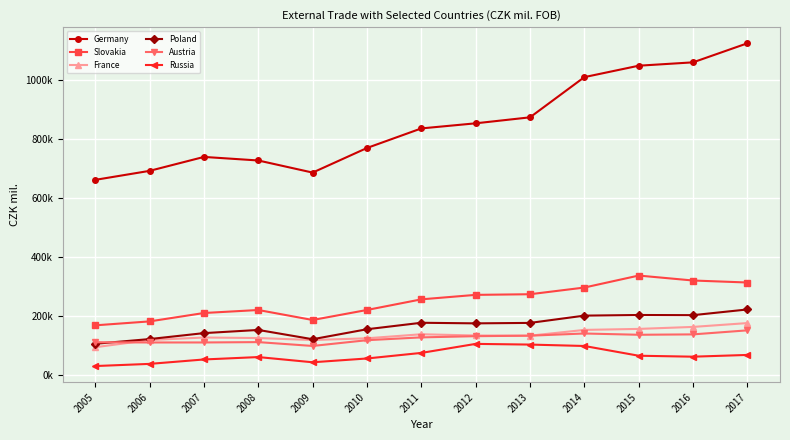

What is the difference between the maximum and minimum values in the Austria series?

52902